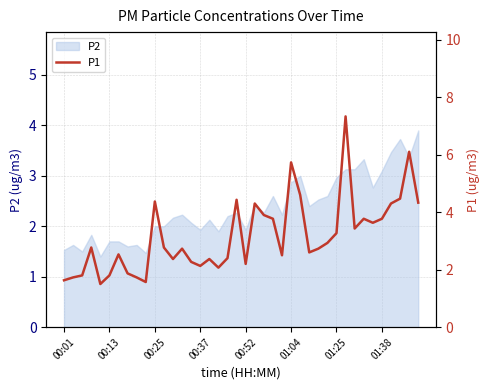

What is the minimum value for P2?

1.4